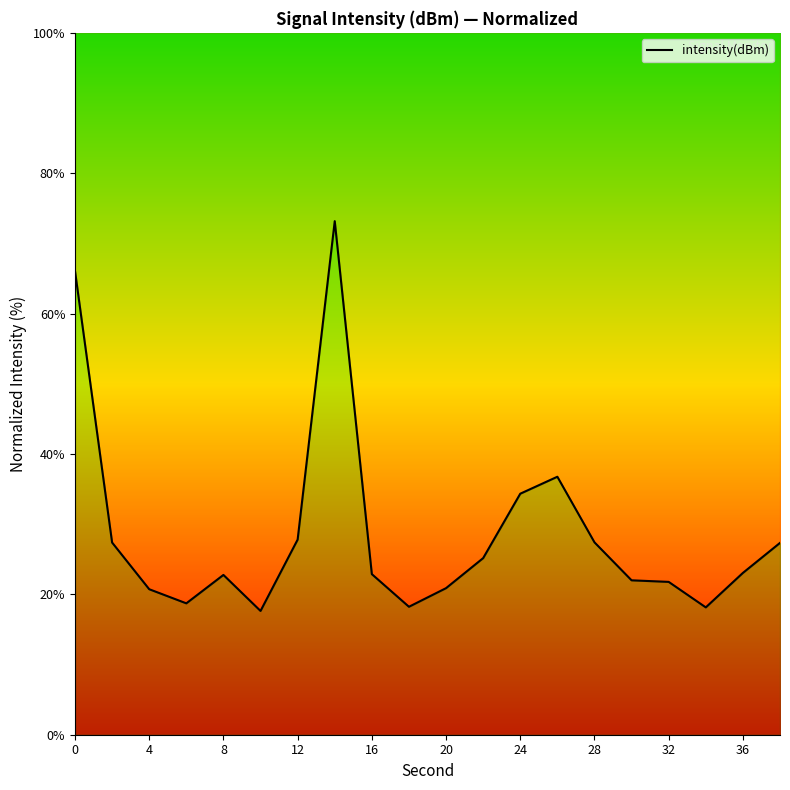

How many data points are less than 23?

10